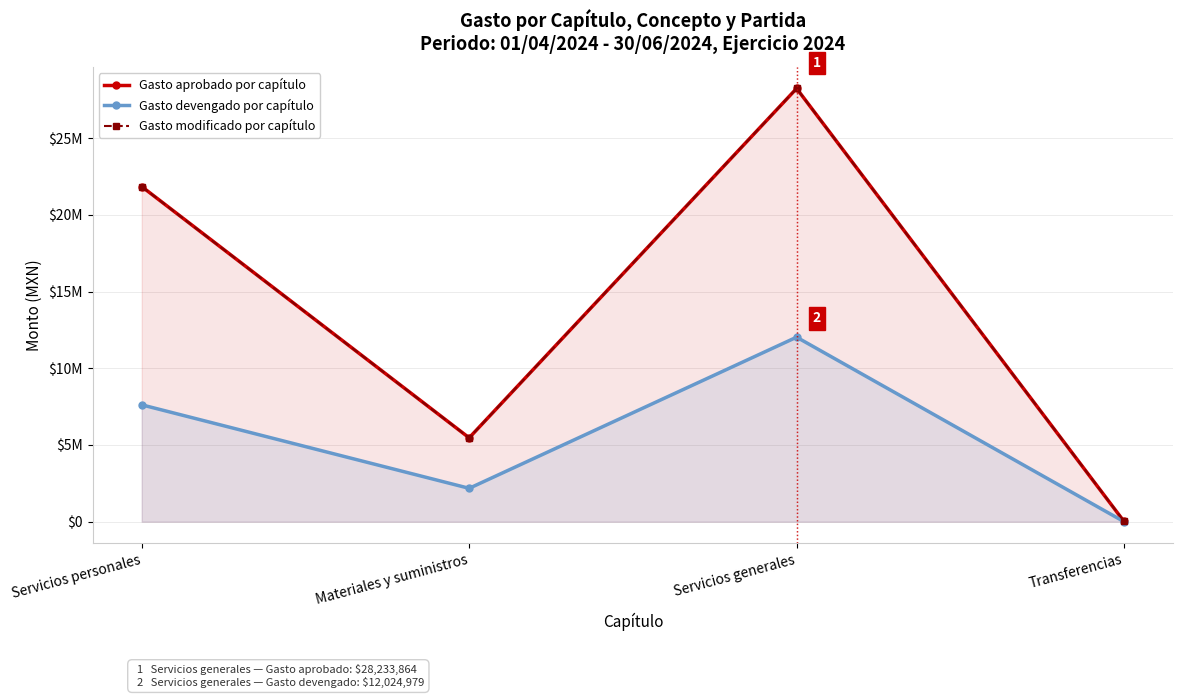

Where is Gasto devengado por capítulo nearest to the value 6012489?

Servicios personales